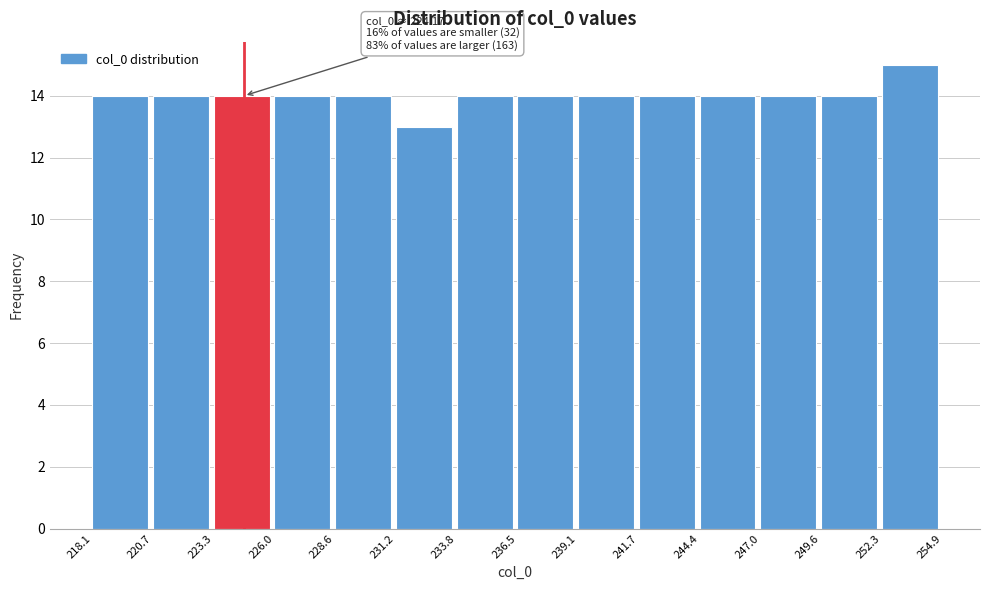

Which range on the x-axis has the tallest bar?

252.3 to 254.9